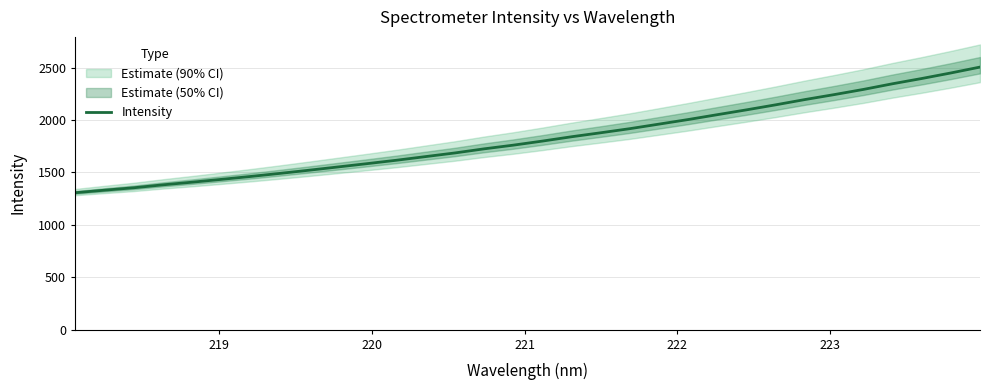

What is the minimum value for Intensity?

1306.0